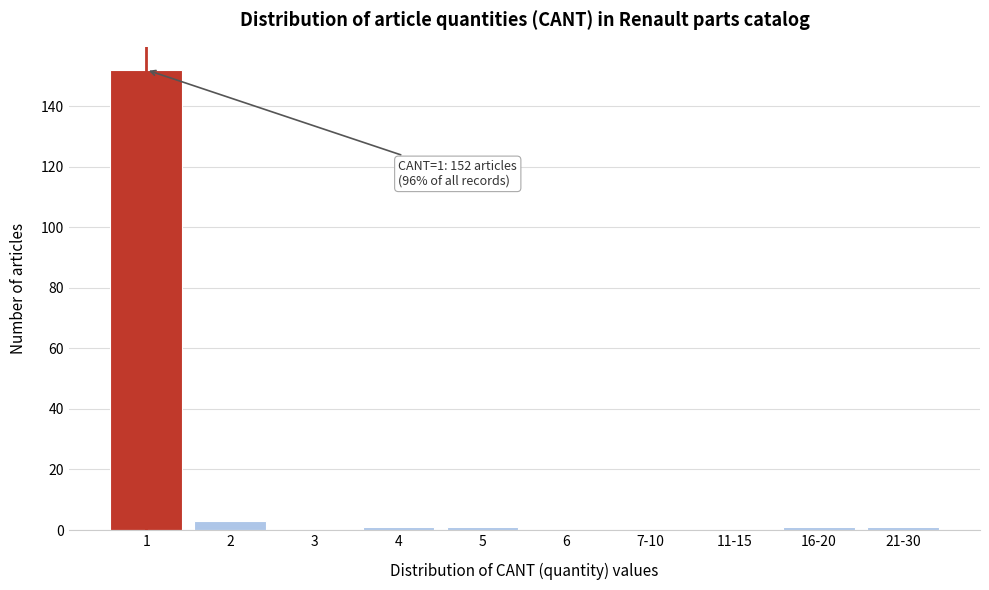

Reading right to left, extract all data points from this chart.

21-30=1	16-20=1	11-15=0	7-10=0	6=0	5=1	4=1	3=0	2=3	1=152